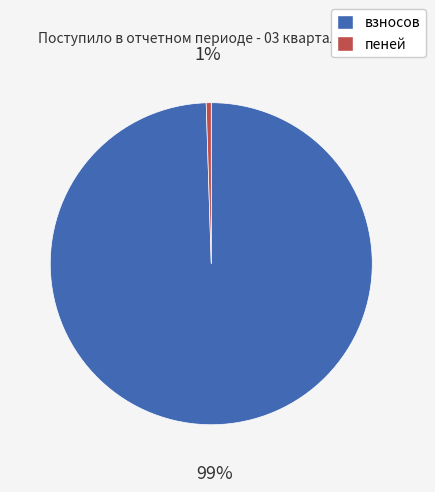

Which has a higher value, пеней or взносов?

взносов